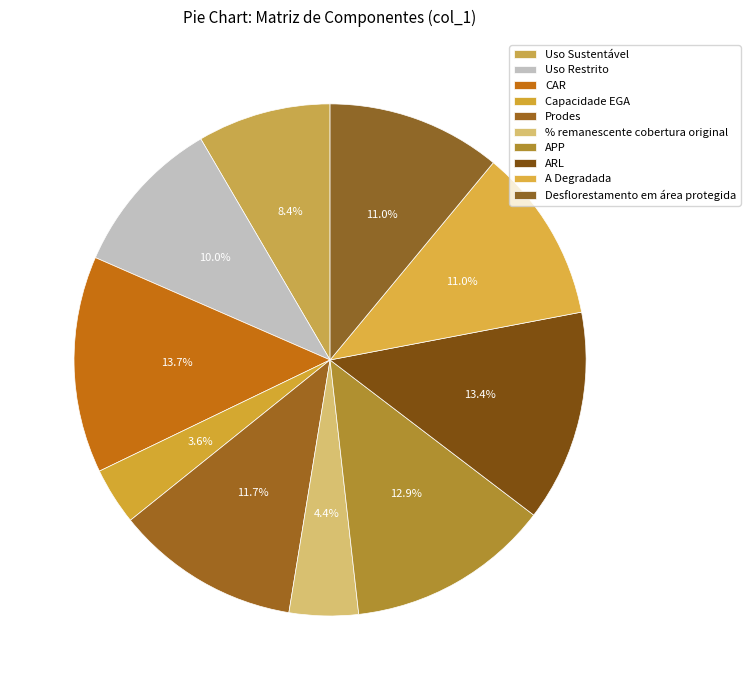

Between % remanescente cobertura original and Desflorestamento em área protegida, which is larger?

Desflorestamento em área protegida